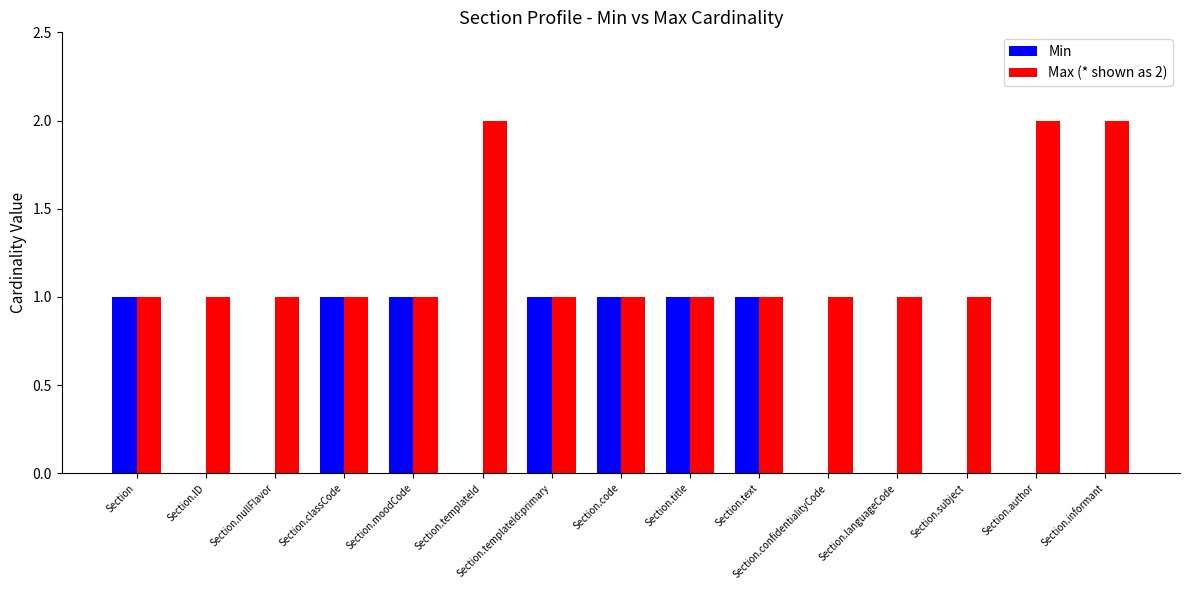

The Max (* shown as 2) series shows 1 at Section.nullFlavor. True or false?

True